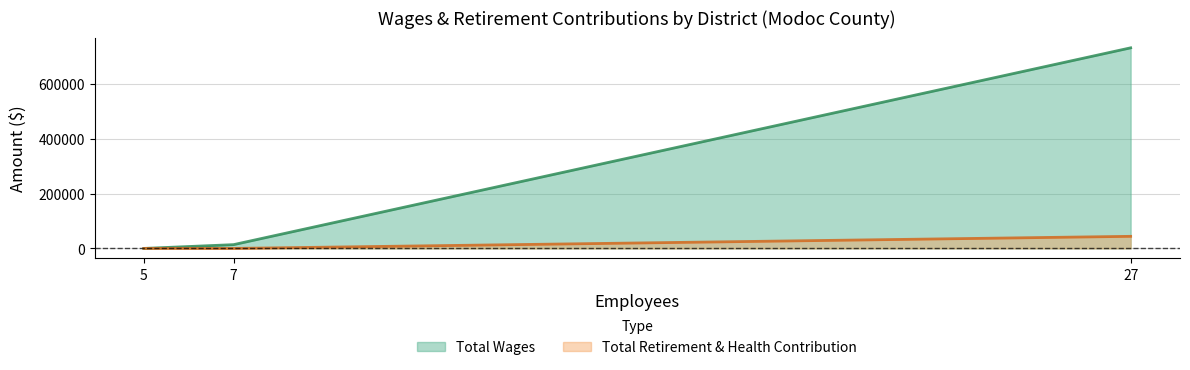

What is the average value of the Total Retirement & Health Contribution series?

14704